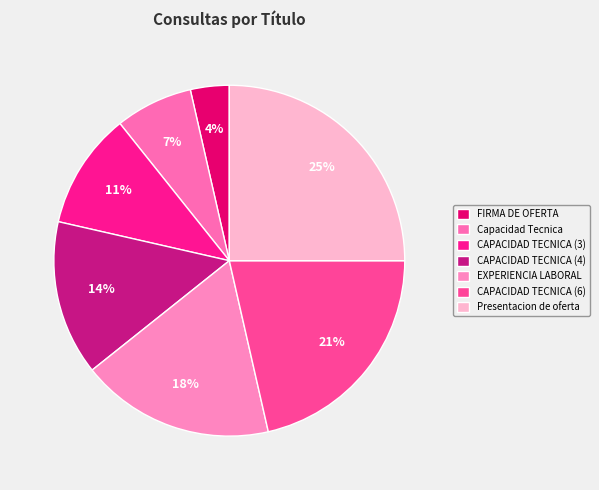

Is it true that Presentacion de oferta is 25% of the pie?

True